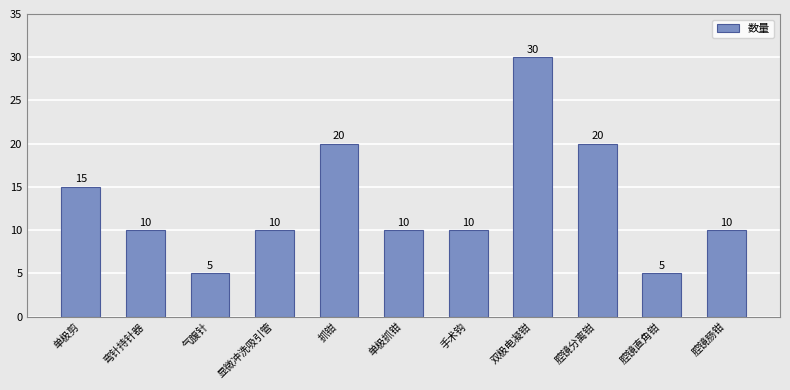

What is the change in value from 显微冲洗吸引管 to 双极电凝钳?

+20